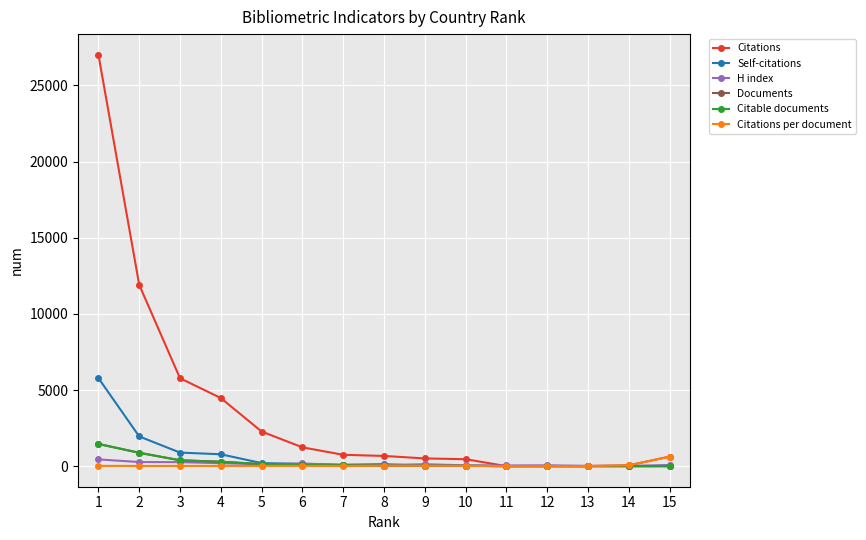

Read the Citations per document value at 7.

12.4